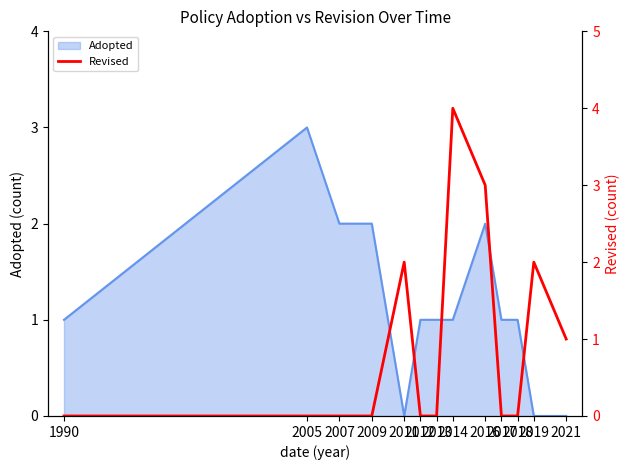

Reading left to right, transcribe all the data shown in this chart.

0	0	0	0	2	0	0	4	3	0	0	2	1